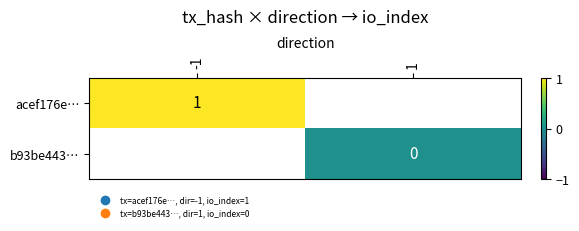

True or false: acef176e… has a value of 1 at -1.

True